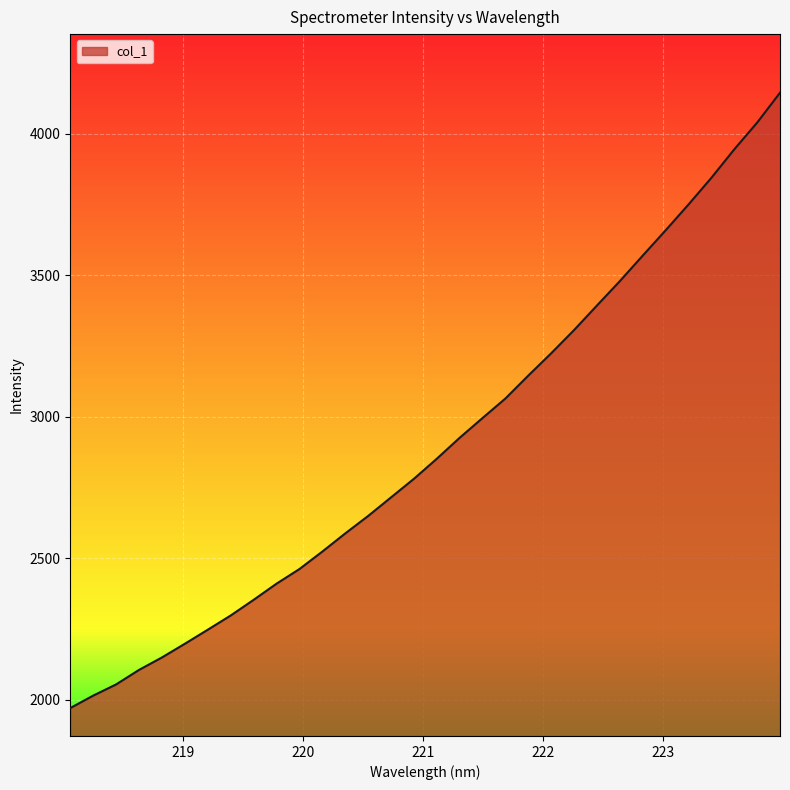

What is the difference between the maximum and minimum values?

2174.2